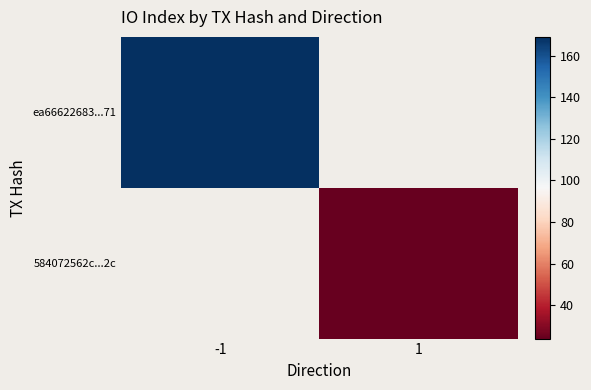

How many positive values does the ea66622683...71 series have?

1